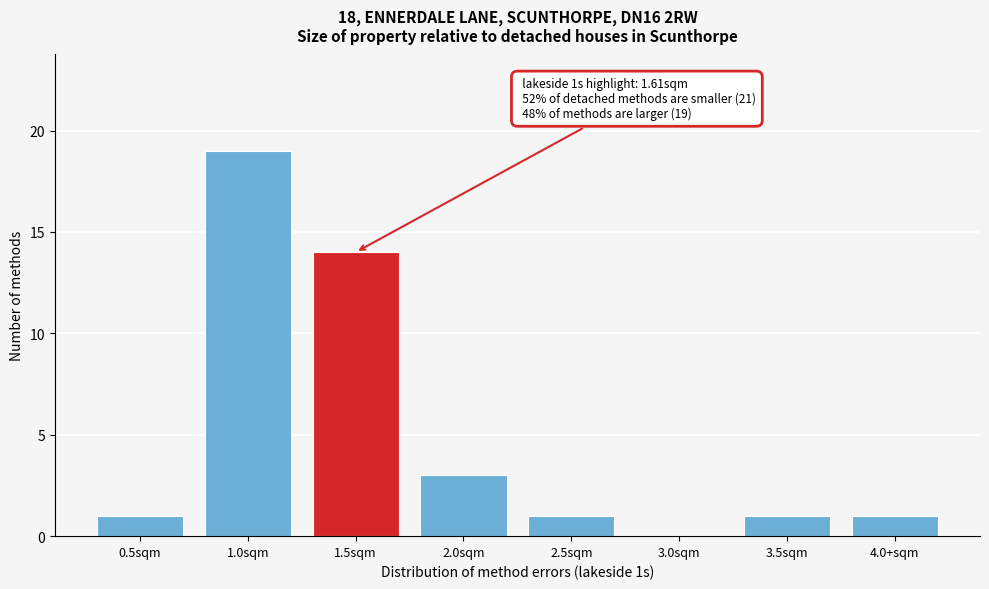

Reading left to right, what are all the values shown in this chart?

0.5sqm=1	1.0sqm=19	1.5sqm=14	2.0sqm=3	2.5sqm=1	3.0sqm=0	3.5sqm=1	4.0+sqm=1